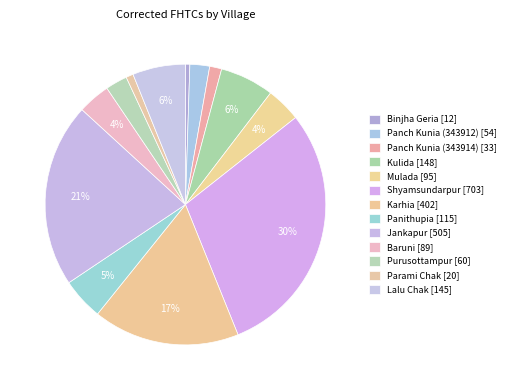

Count the number of slices in the pie.

13